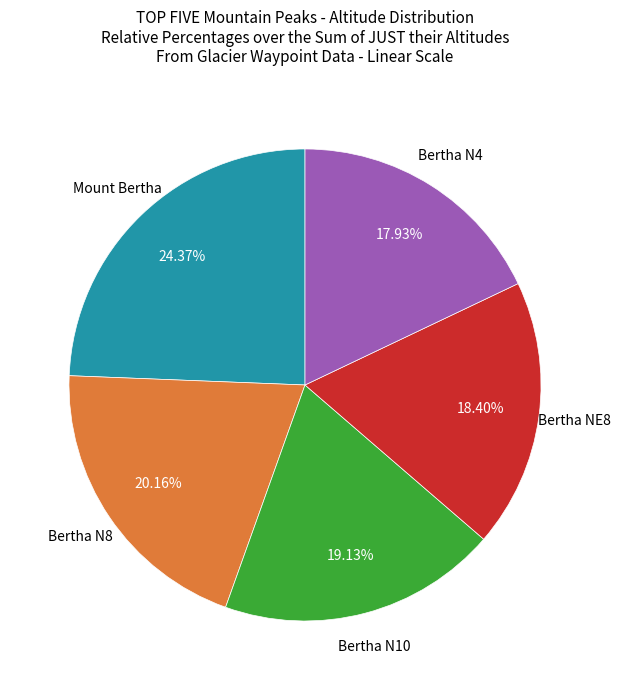

To the nearest percent, what is the difference between the largest and smallest slice percentages?

6%